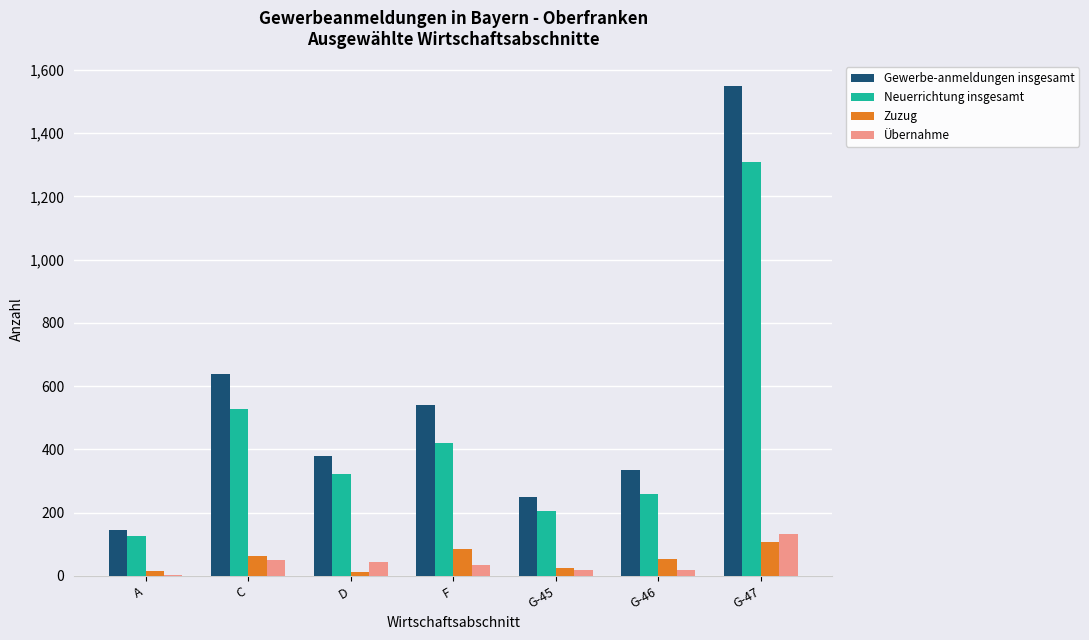

True or false: Zuzug has a value of 25 at G-45.

True